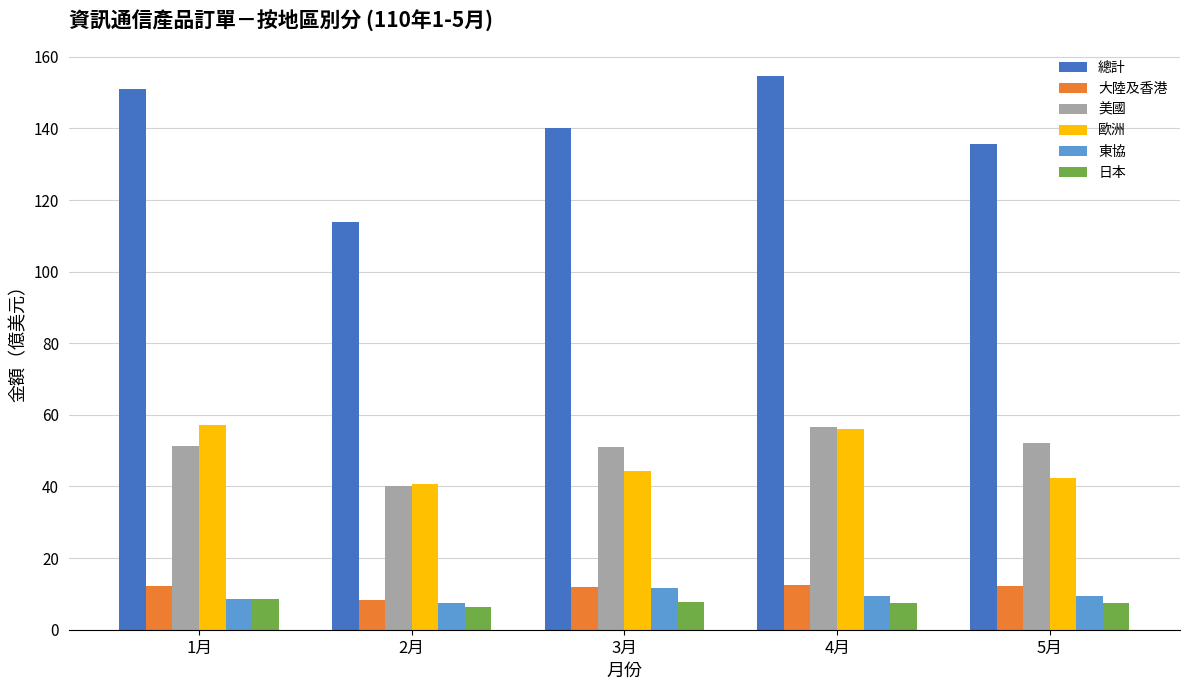

What is the difference between the 總計 values at 1月 and 4月?

3.6